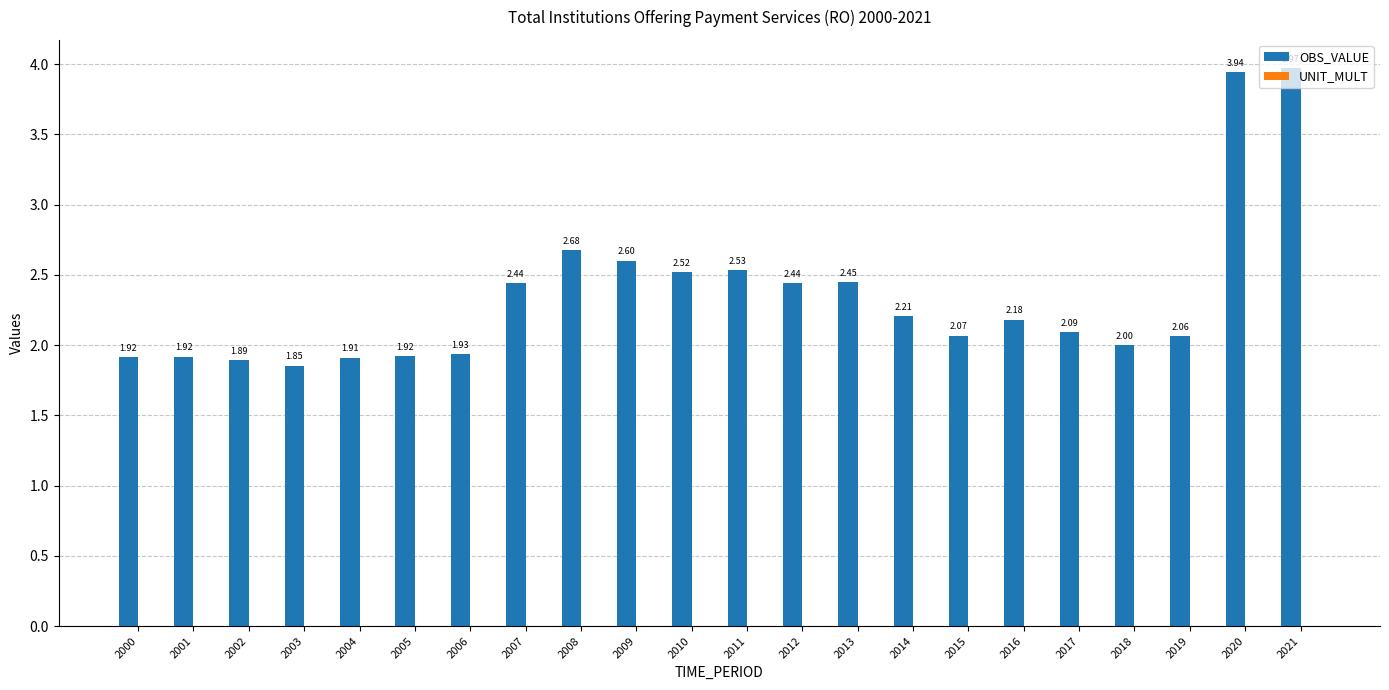

What is the change in value from 2003 to 2016?

+0.3